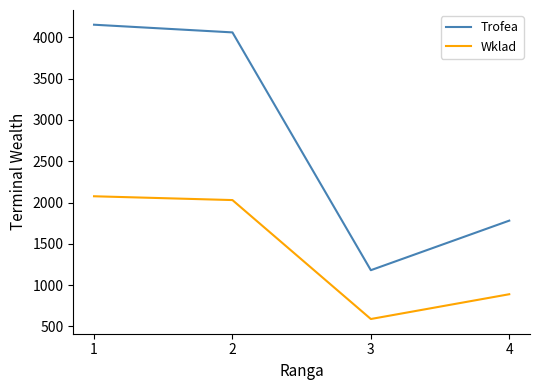

Rank the series by their average value, from highest to lowest.

Trofea, Wklad